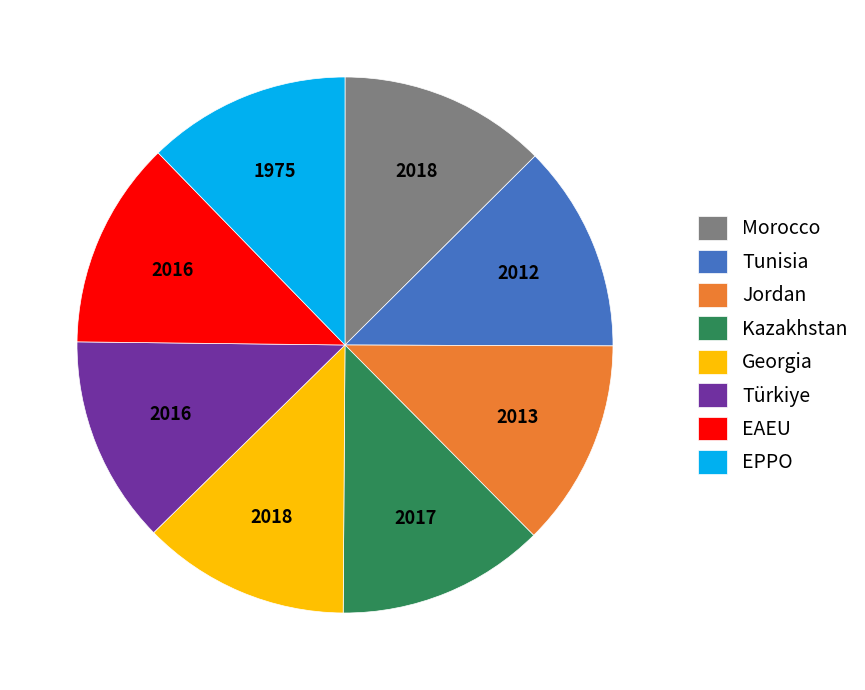

Do Türkiye and EAEU together represent more than half of the pie?

No